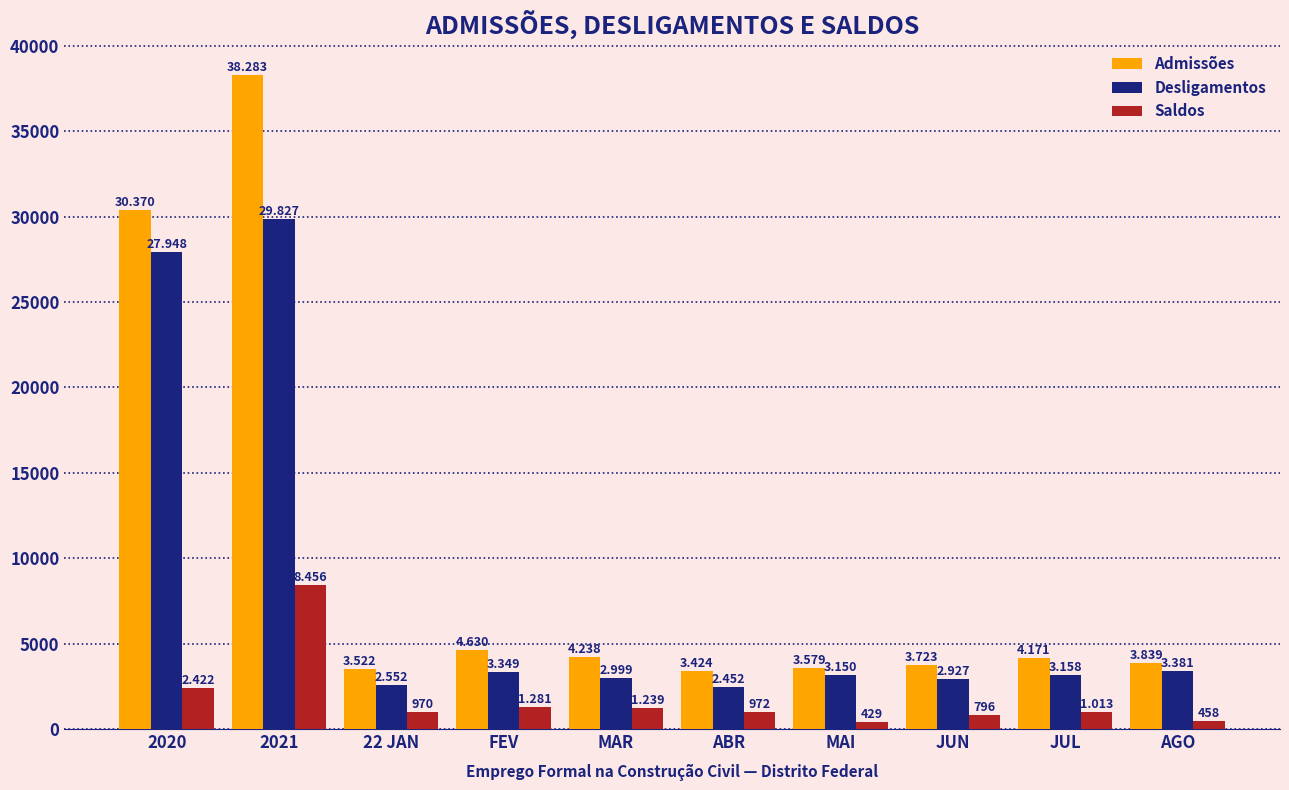

Does the chart contain stacked bars?

No